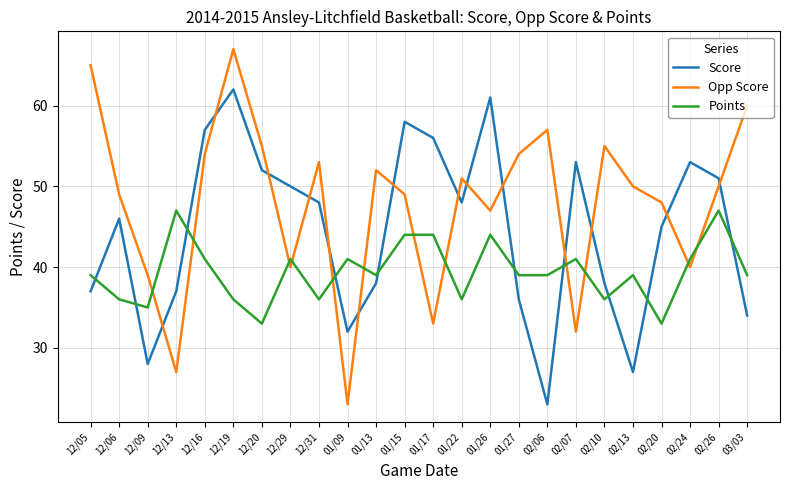

Where is the first local minimum for Score?

12/09